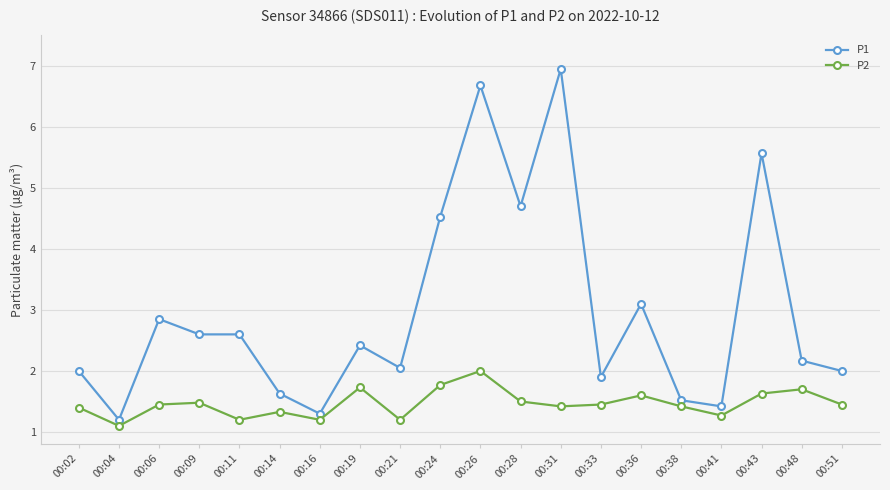

True or false: P1 and P2 cross at least once.

False